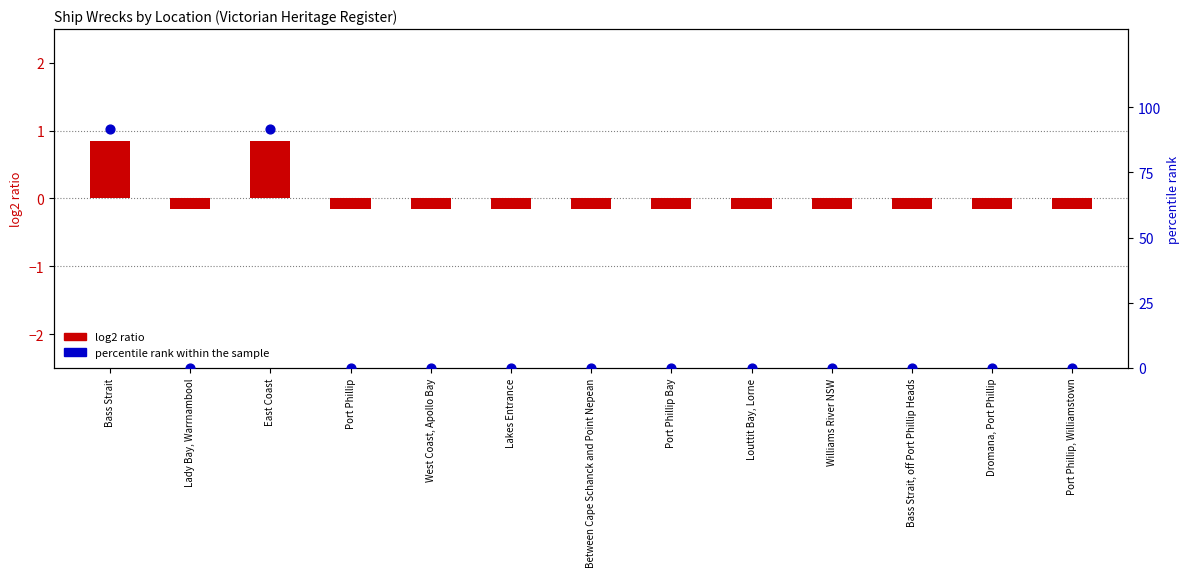

Is the value of percentile rank within the sample at Between Cape Schanck and Point Nepean greater than the value of log2 ratio at Port Phillip, Williamstown?

Yes